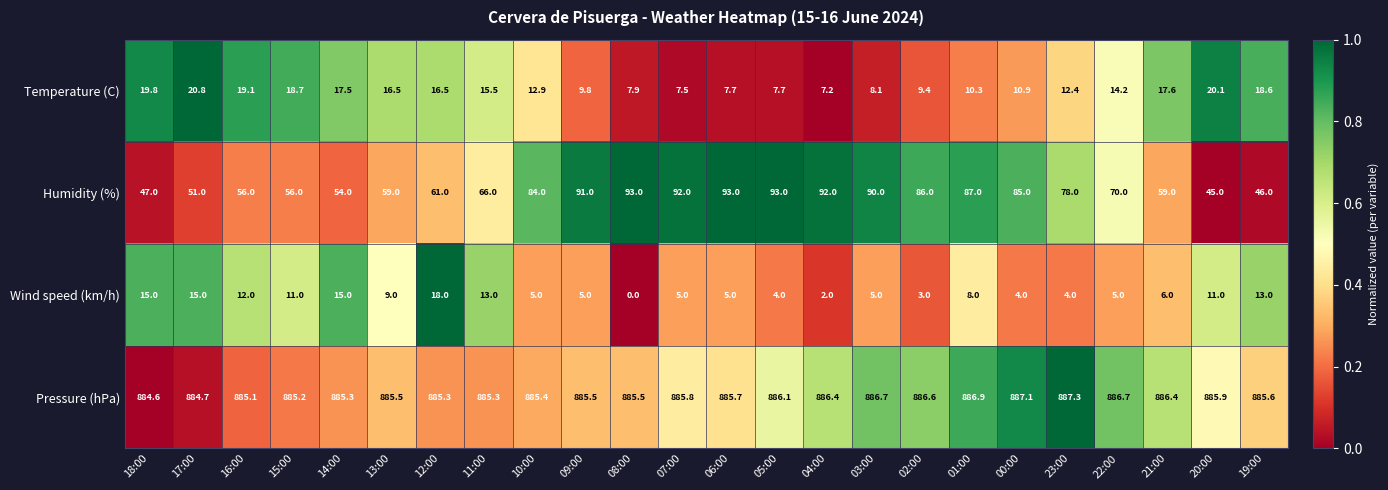

What is the minimum value for Pressure (hPa)?

884.6